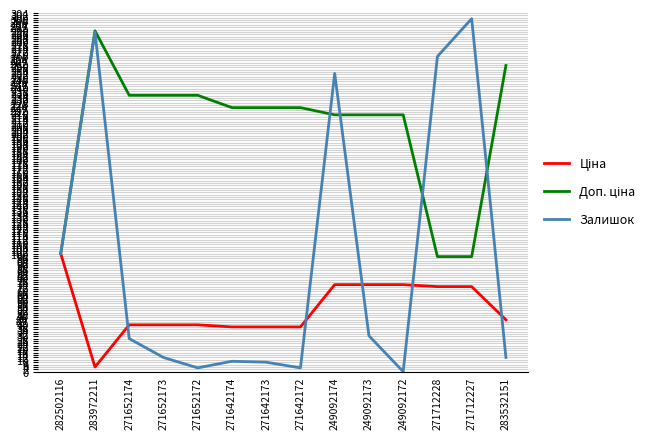

How many lines are shown in the chart?

3